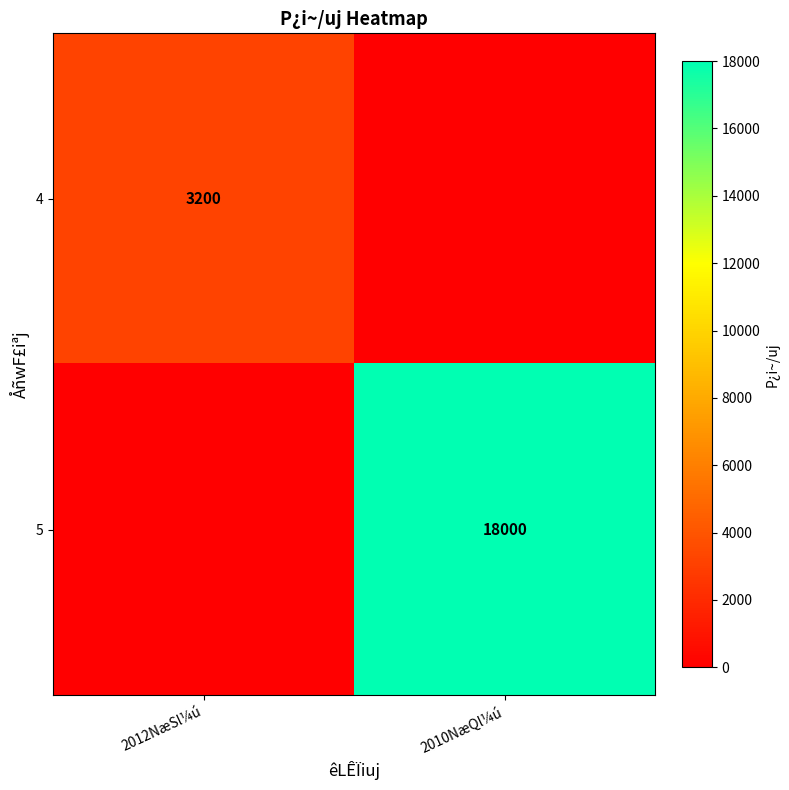

Which category has the lowest value across all series?

2010NæQl¼ú